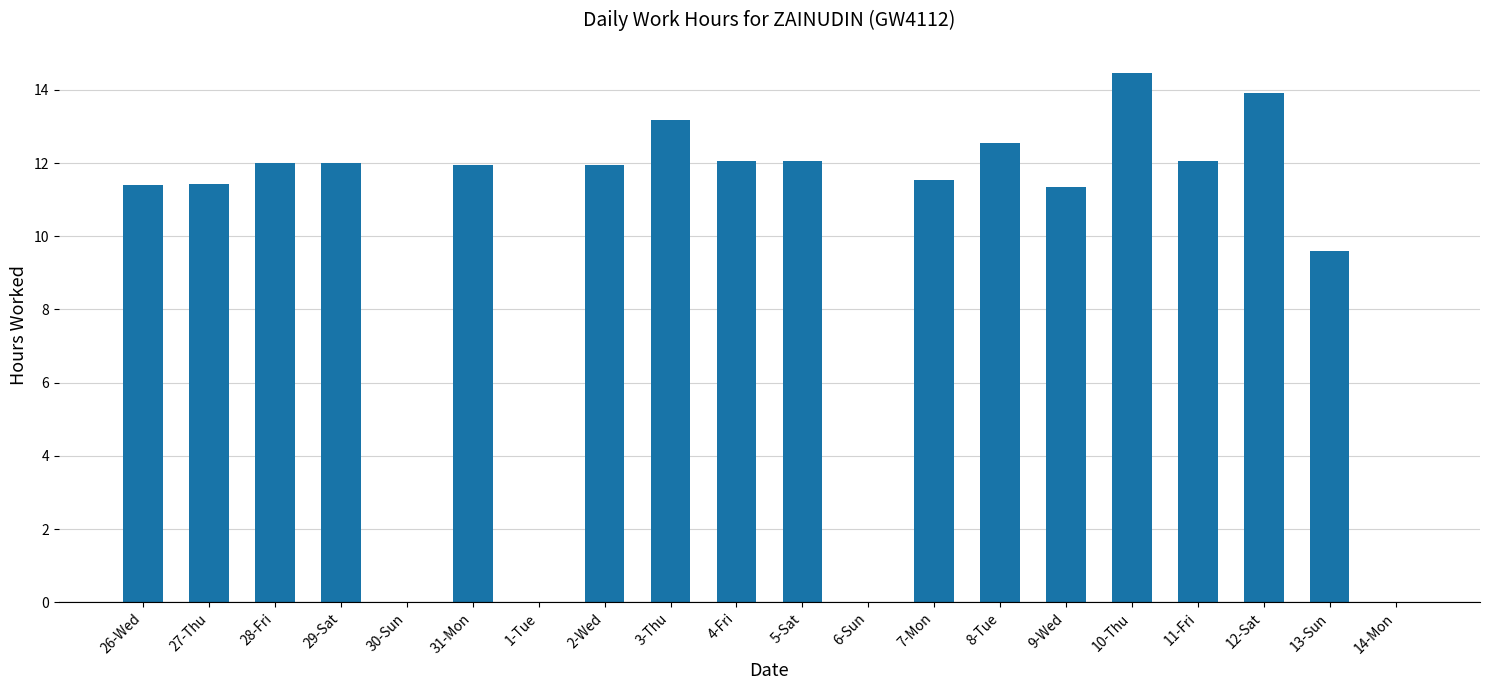

Count the number of data series in this chart.

1